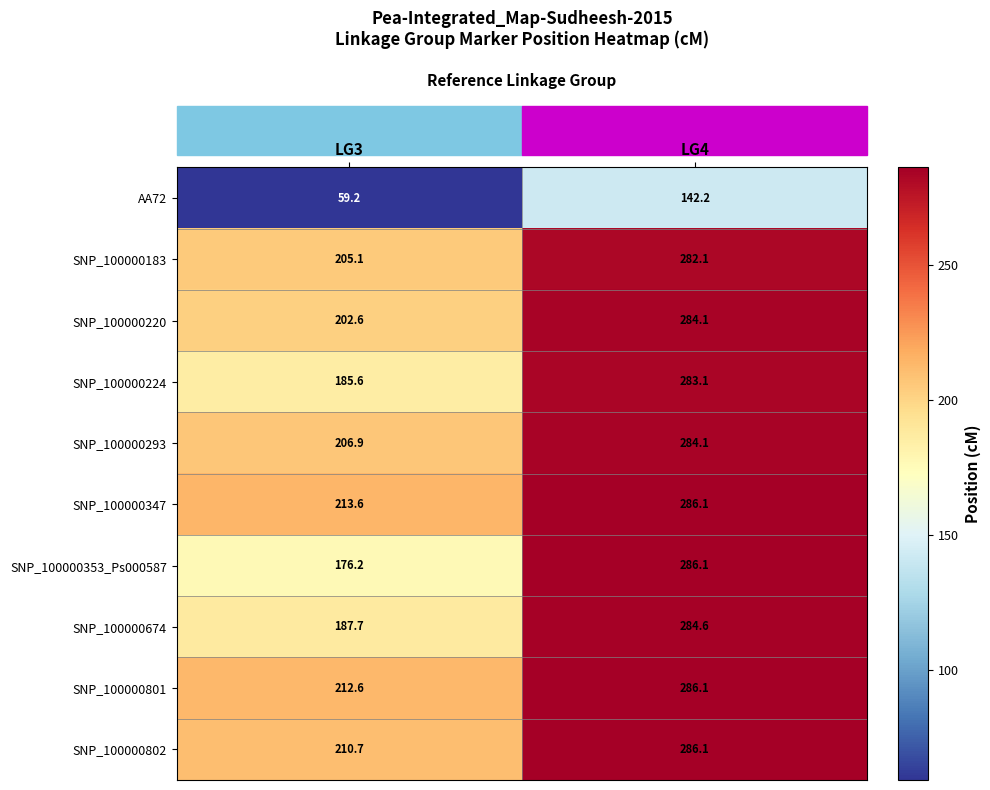

Rank the categories by SNP_100000674 value from highest to lowest.

LG4, LG3